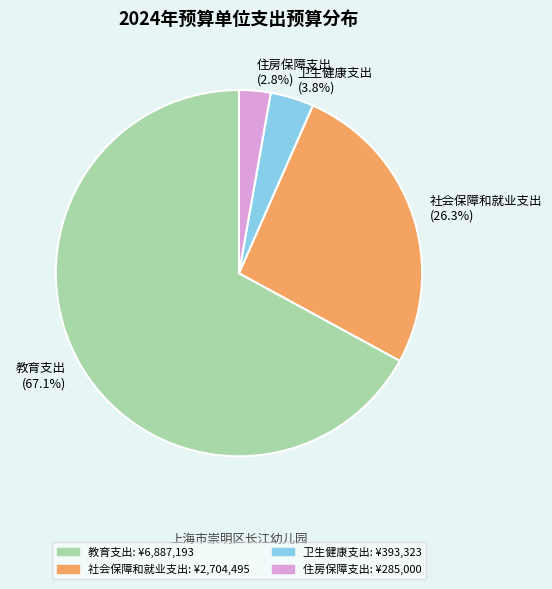

To the nearest percent, what is the average slice percentage?

25%